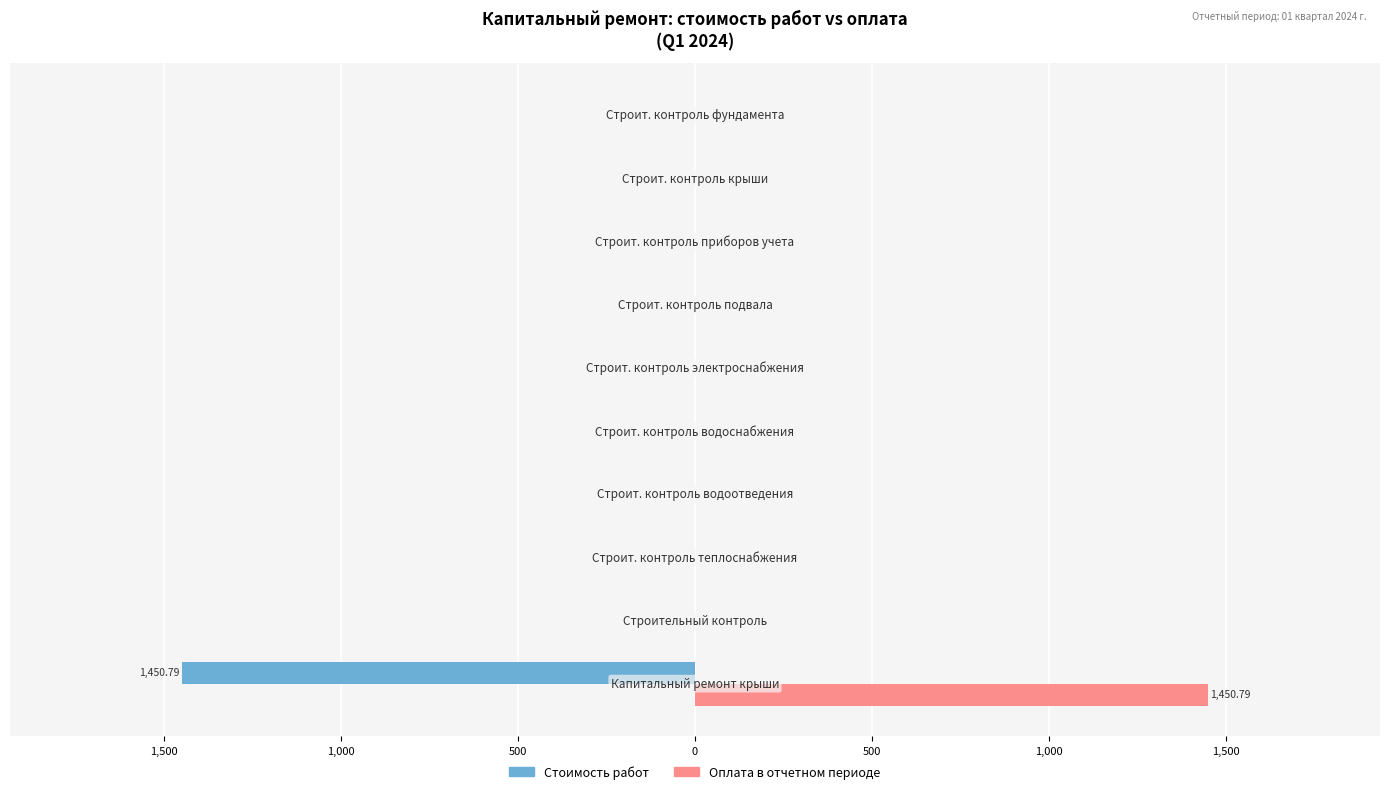

What are all the series names shown in the legend?

Стоимость работ, Оплата в отчетном периоде